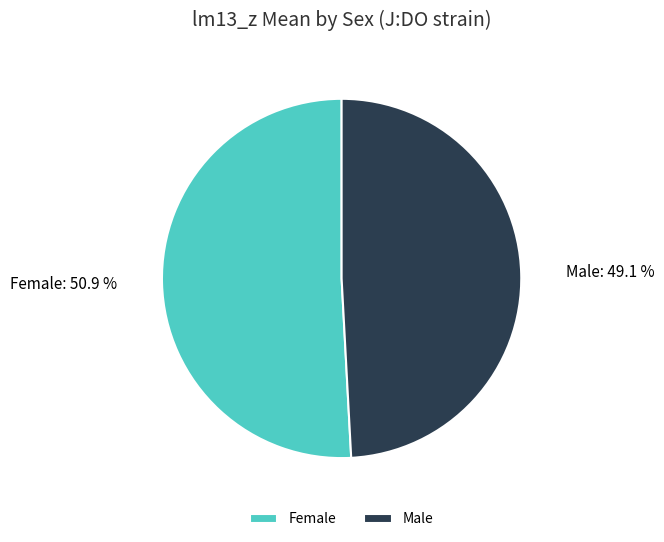

Which slice is the smallest?

Male